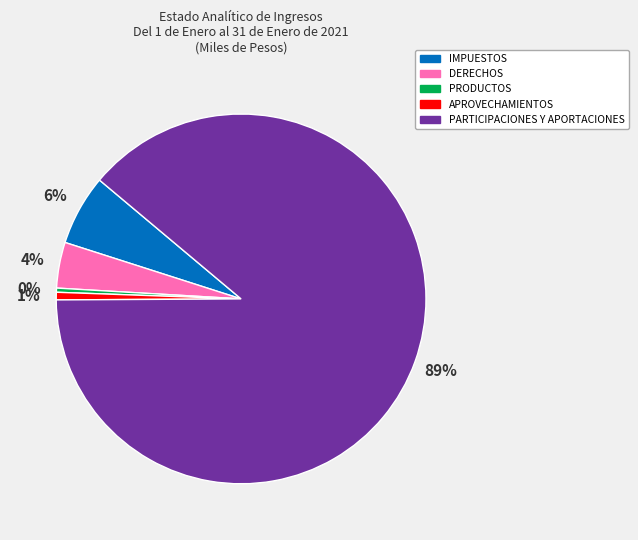

To the nearest percent, what is the difference between the IMPUESTOS and PRODUCTOS slice percentages?

6%